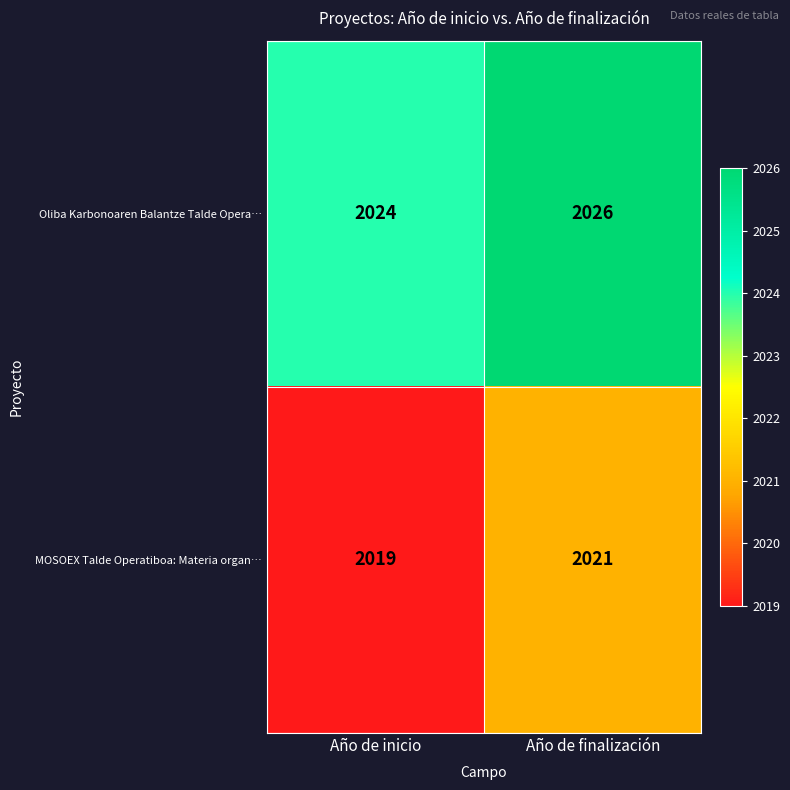

At Año de finalización, list the series in order from largest to smallest.

Oliba Karbonoaren Balantze Talde Opera…, MOSOEX Talde Operatiboa: Materia organ…